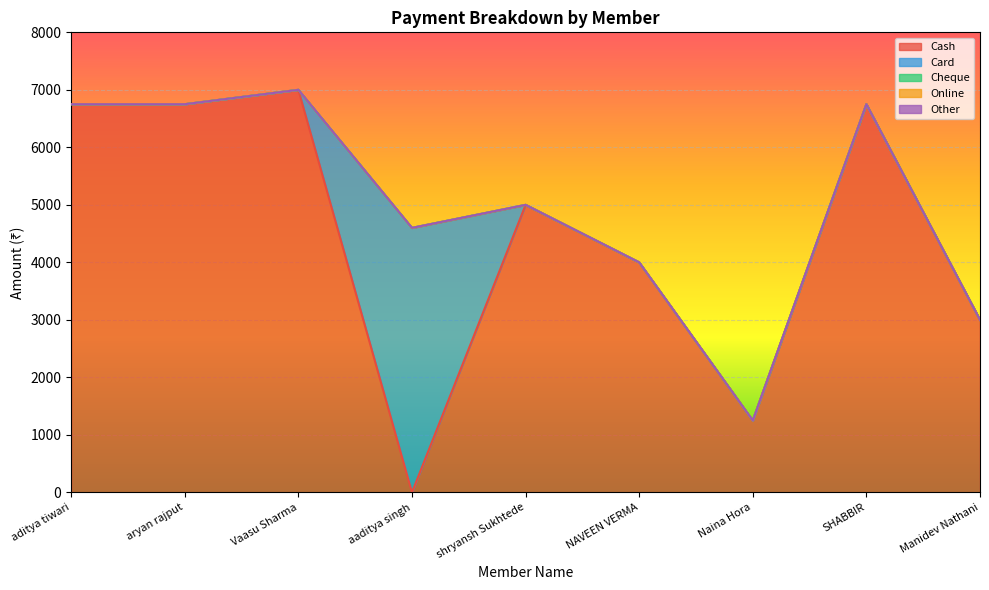

List the series in order of their peak value, lowest first.

Cheque, Online, Other, Card, Cash